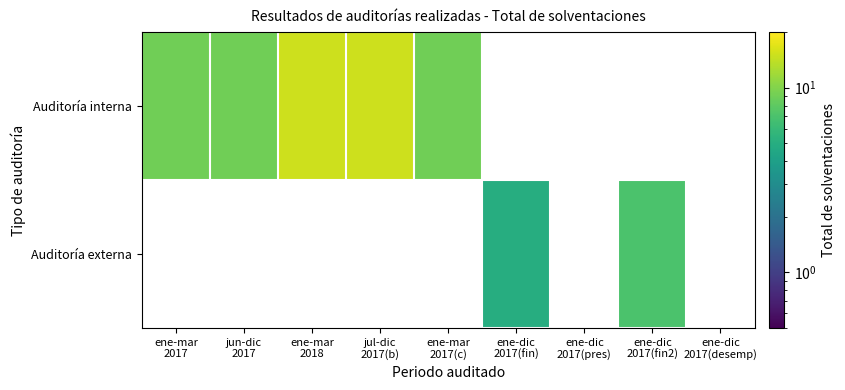

What is the lowest value of the Auditoría interna series?

9.0